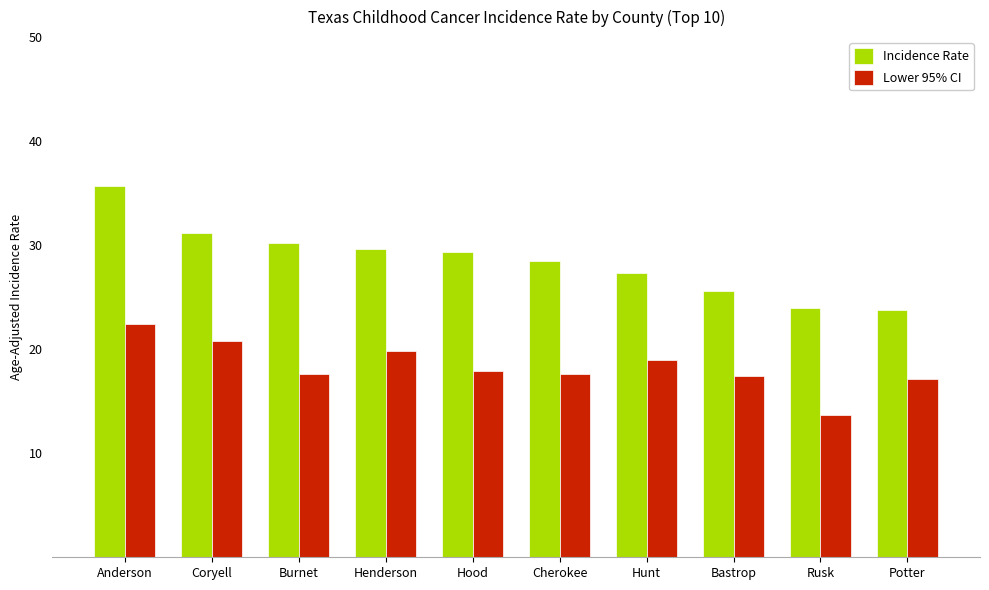

What is the total value across all series at Hunt?

46.3